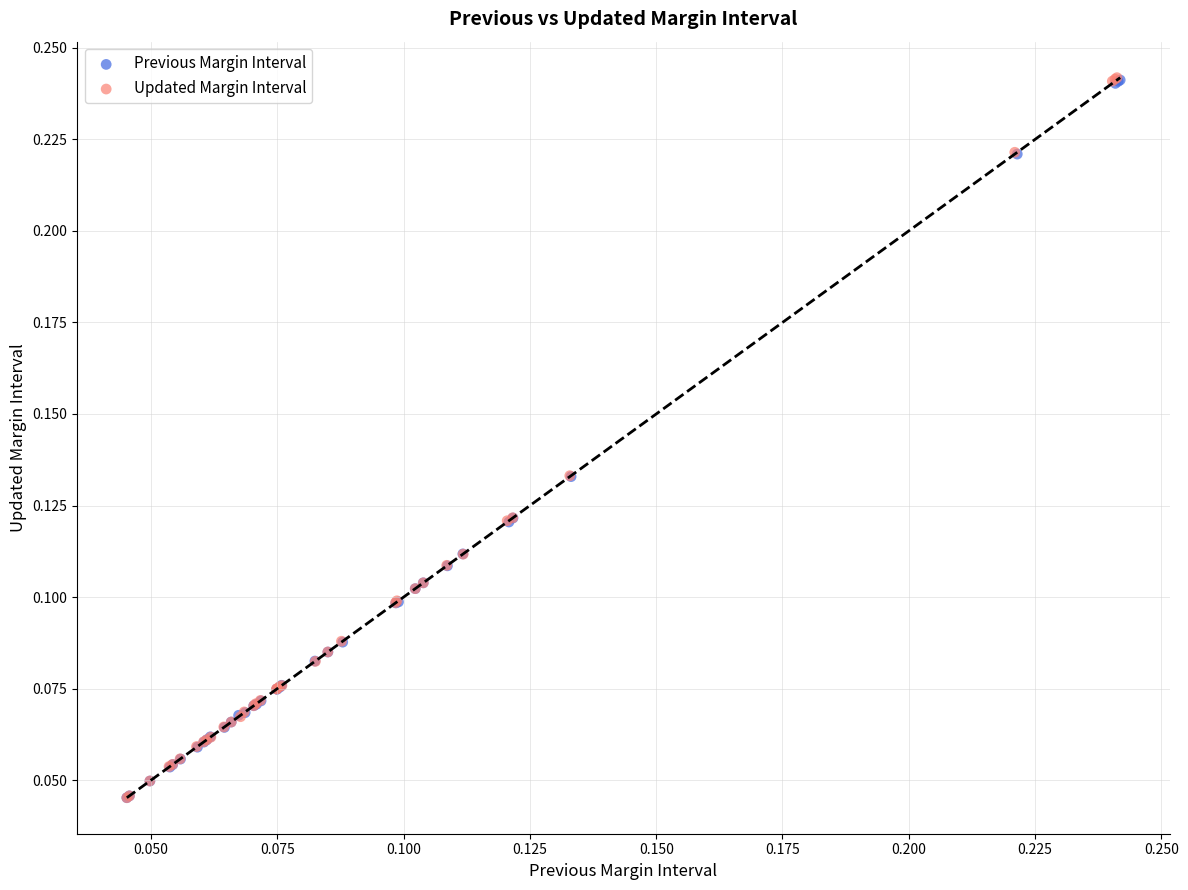

Which series has the largest Y range (max minus min)?

Updated Margin Interval